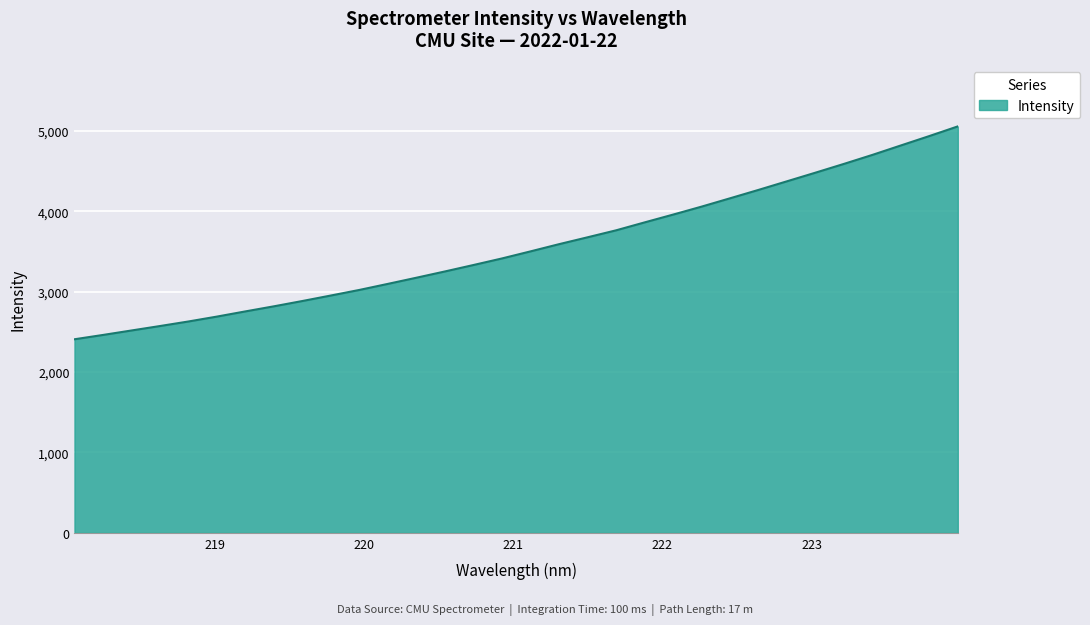

What is the minimum value shown in the chart?

2408.7